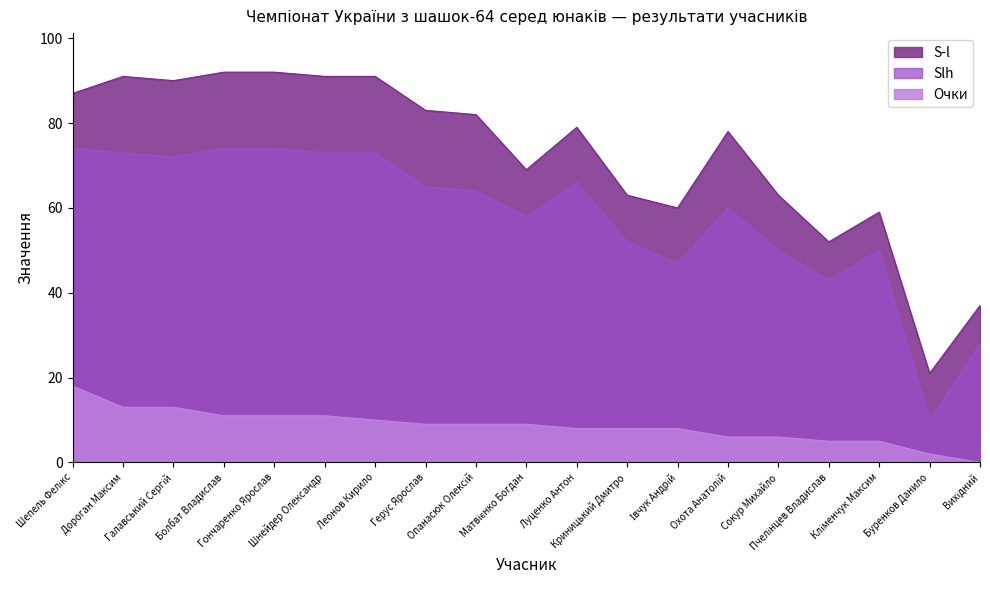

Count the number of categories in the chart.

19